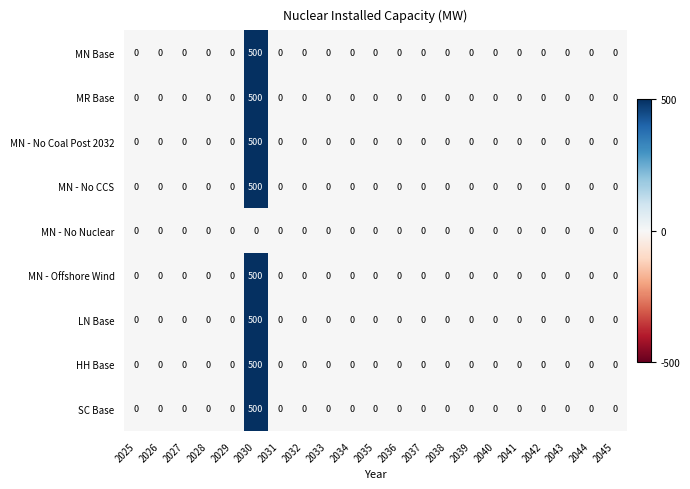

At how many categories does at least one series exceed 113?

1